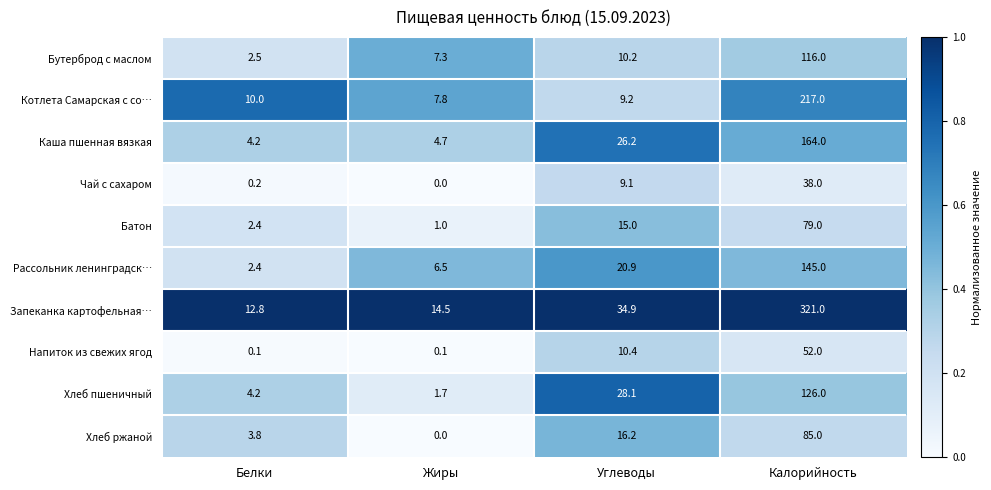

Is it true that Бутерброд с маслом equals 12.4 at Жиры?

False